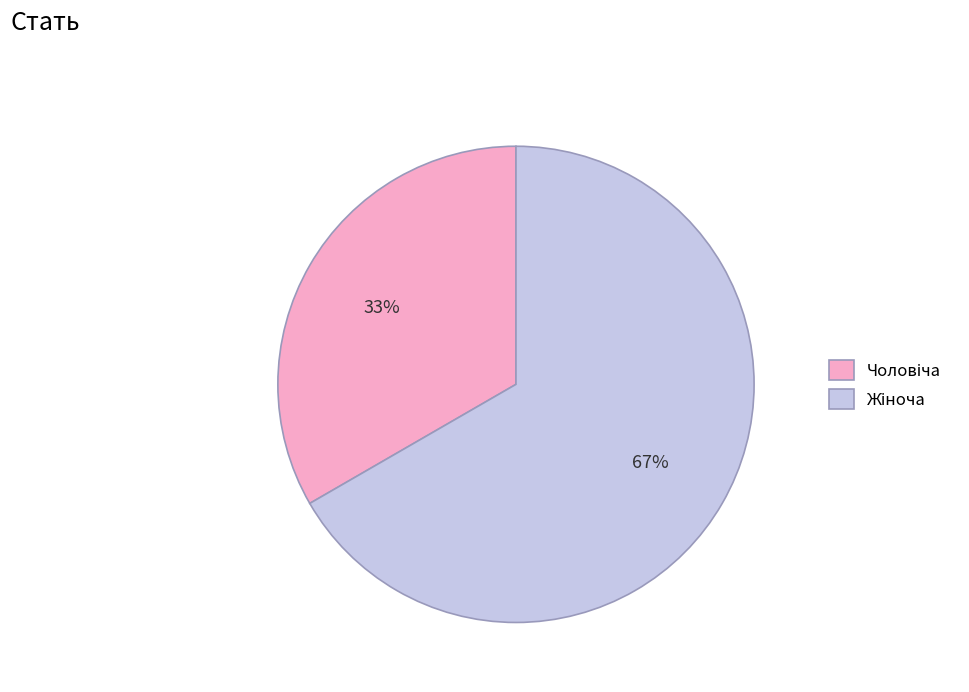

Does any single category account for the majority?

Yes